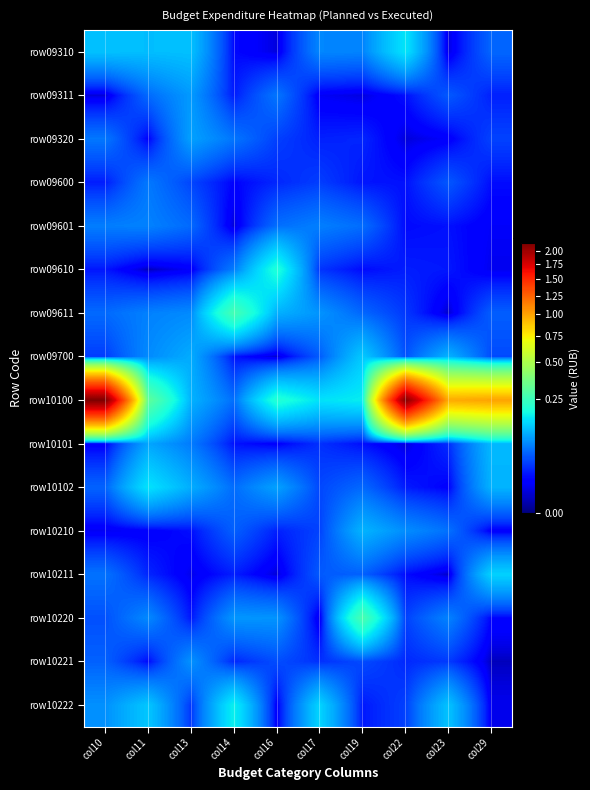

Which has a higher value, col19 or col17?

col17